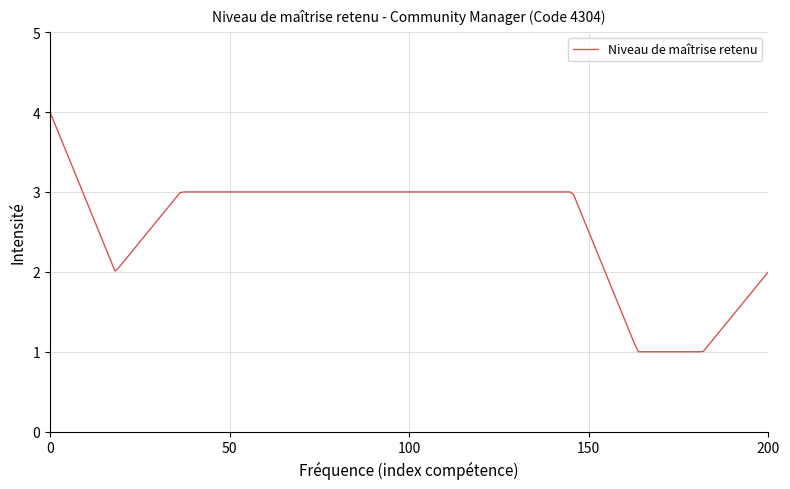

What is the greatest value displayed?

4.0